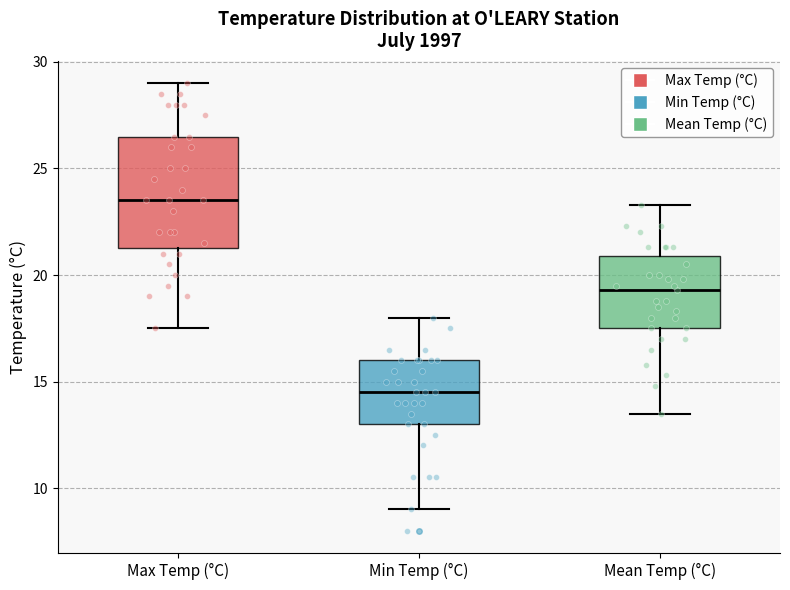

Where does the upper whisker of the box for Max Temp (°C) end on the y-axis? The values are not printed on the chart, so give them approximately, as read against the axis.

29.0